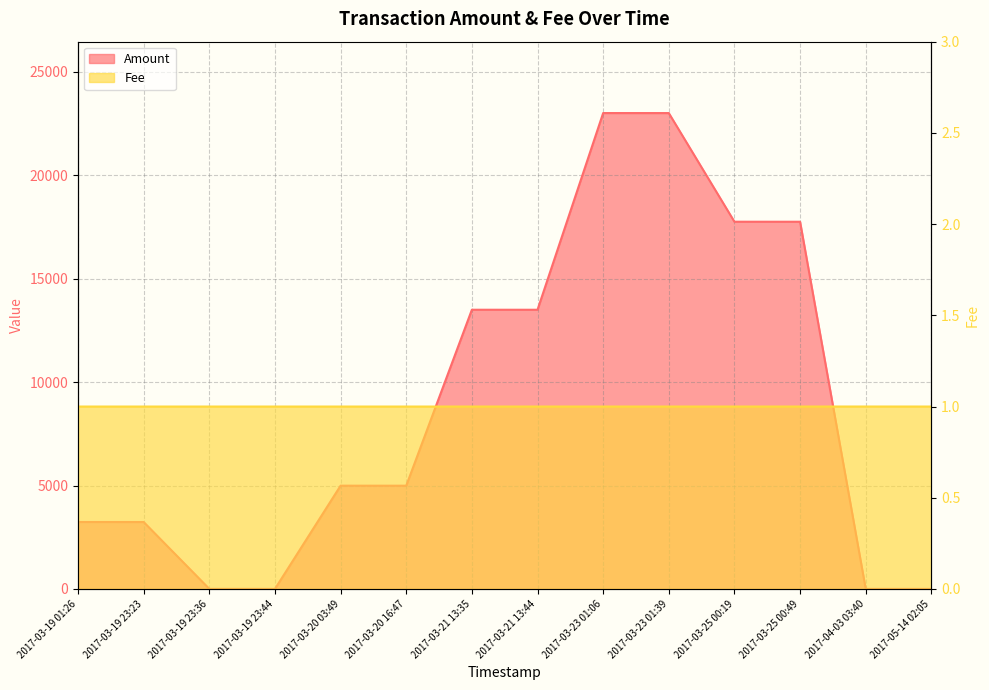

Is it true that Amount equals 2.0 at 2017-04-03 03:40?

True